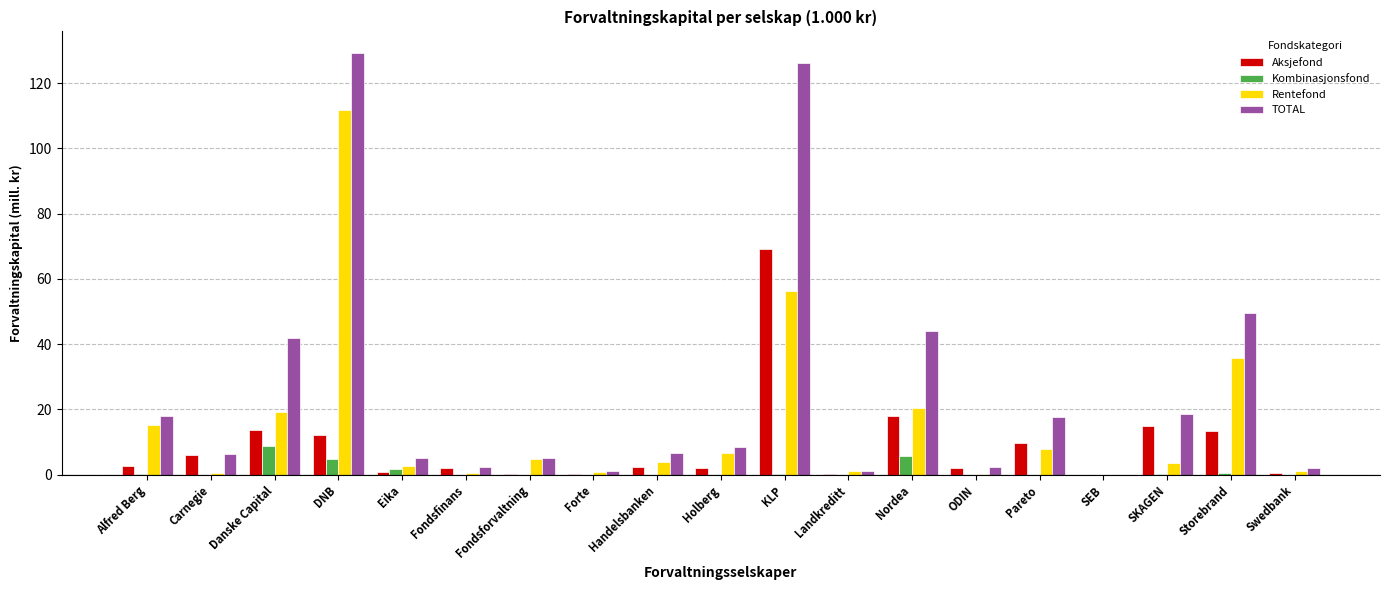

At which category is the sum across all series the highest?

DNB